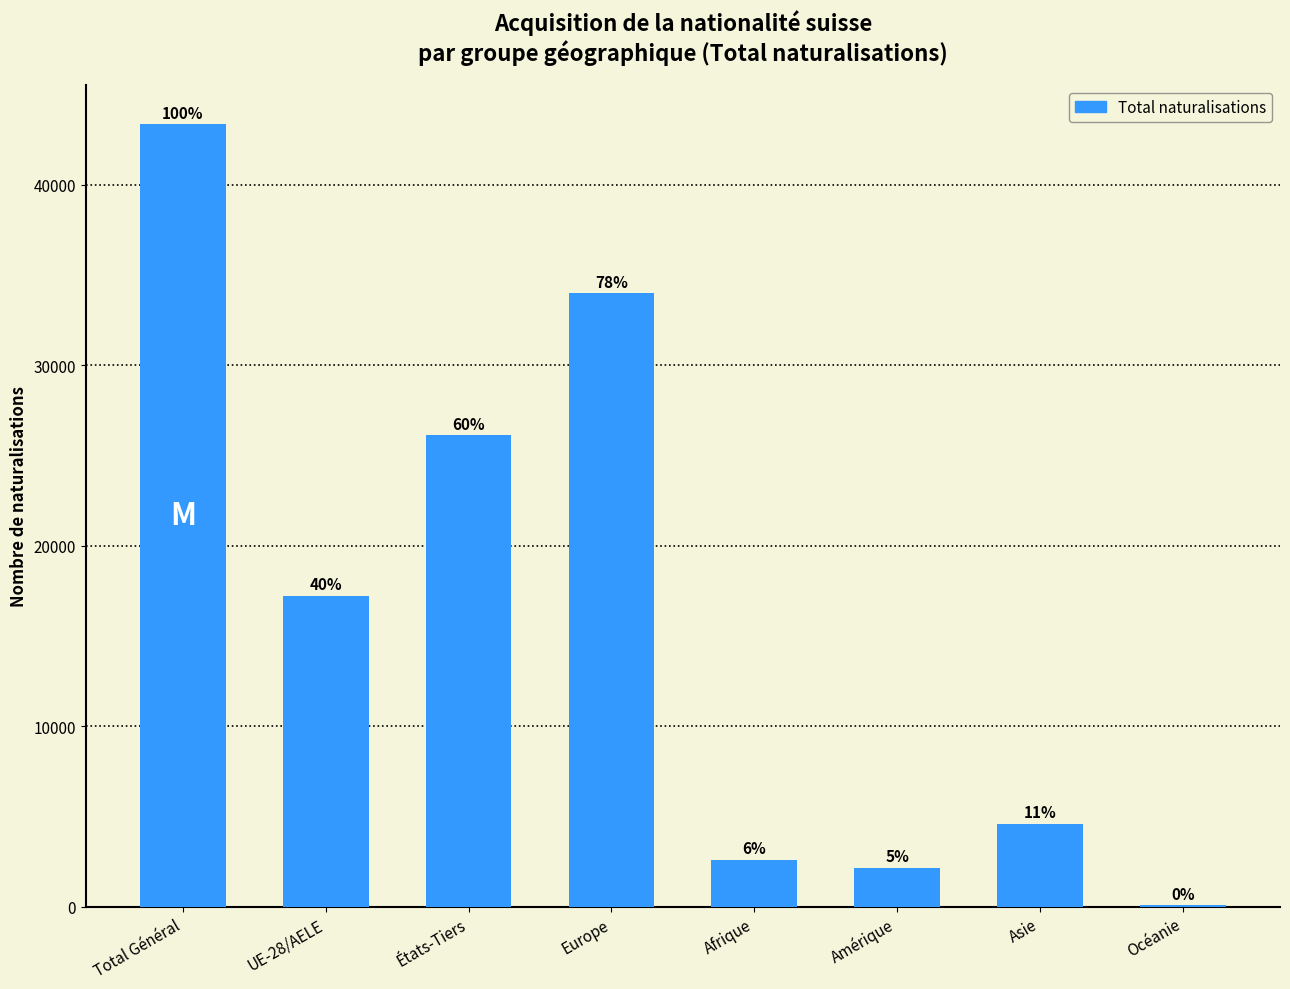

What is the difference between the values at Total Général and Europe?

9370